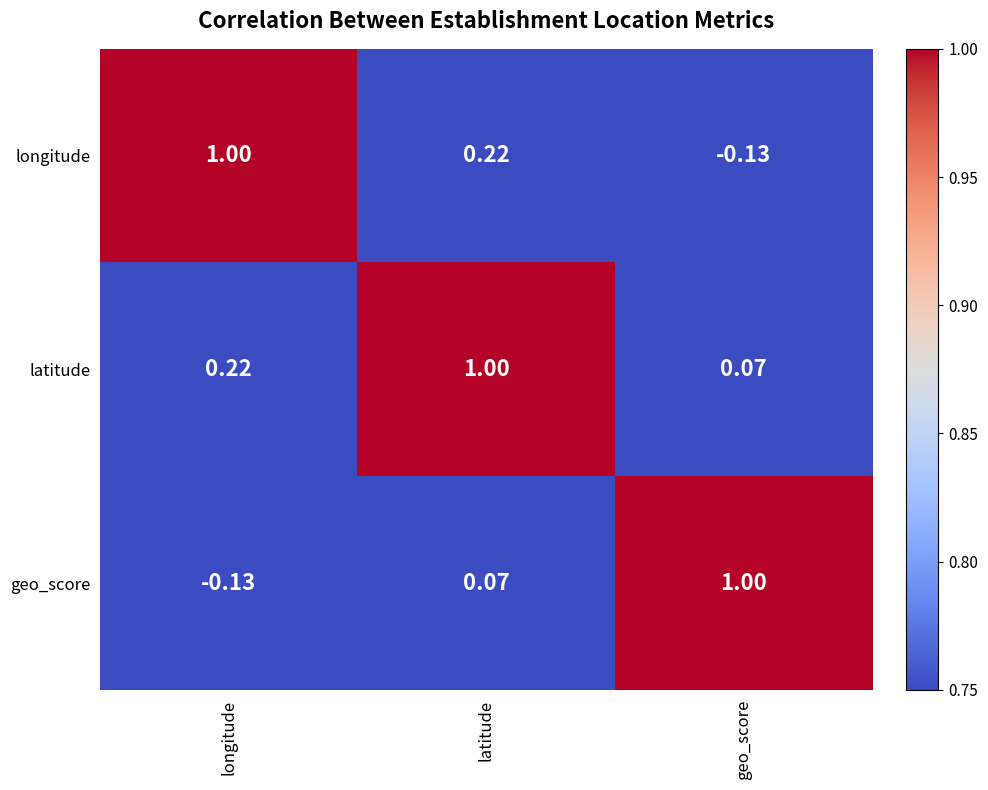

At latitude, list the series in order from smallest to largest.

geo_score, longitude, latitude